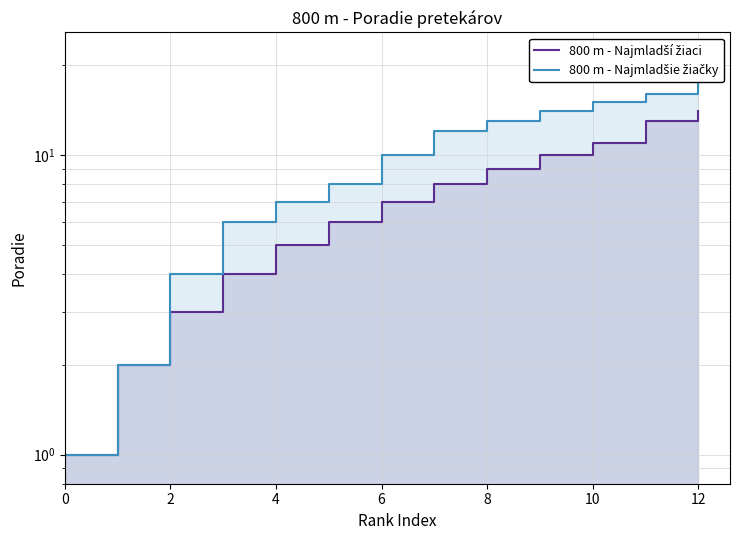

What is the label of the 5th point from the right?

8